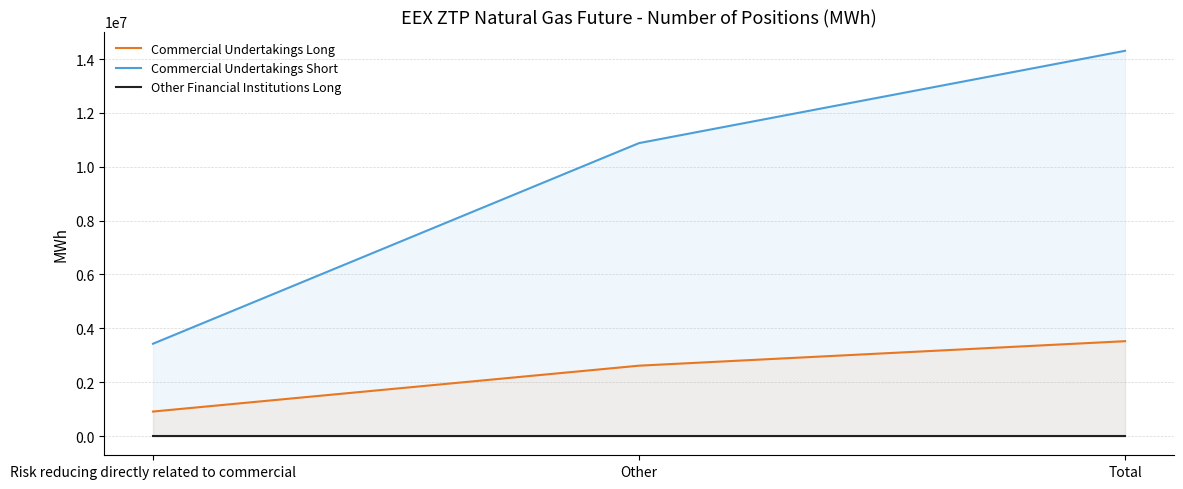

Which series has the largest total across all categories?

Commercial Undertakings Short